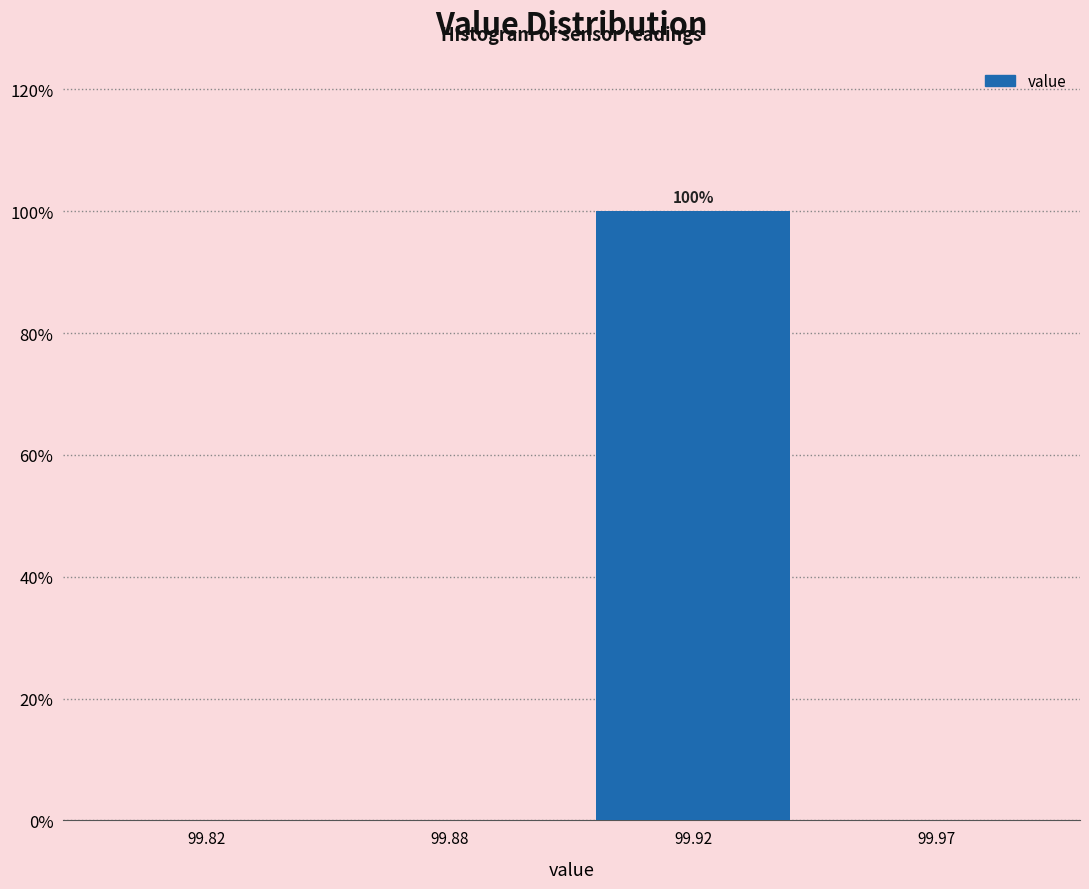

Reading right to left, what are all the values shown in this chart?

99.97=0	99.92=100	99.88=0	99.82=0